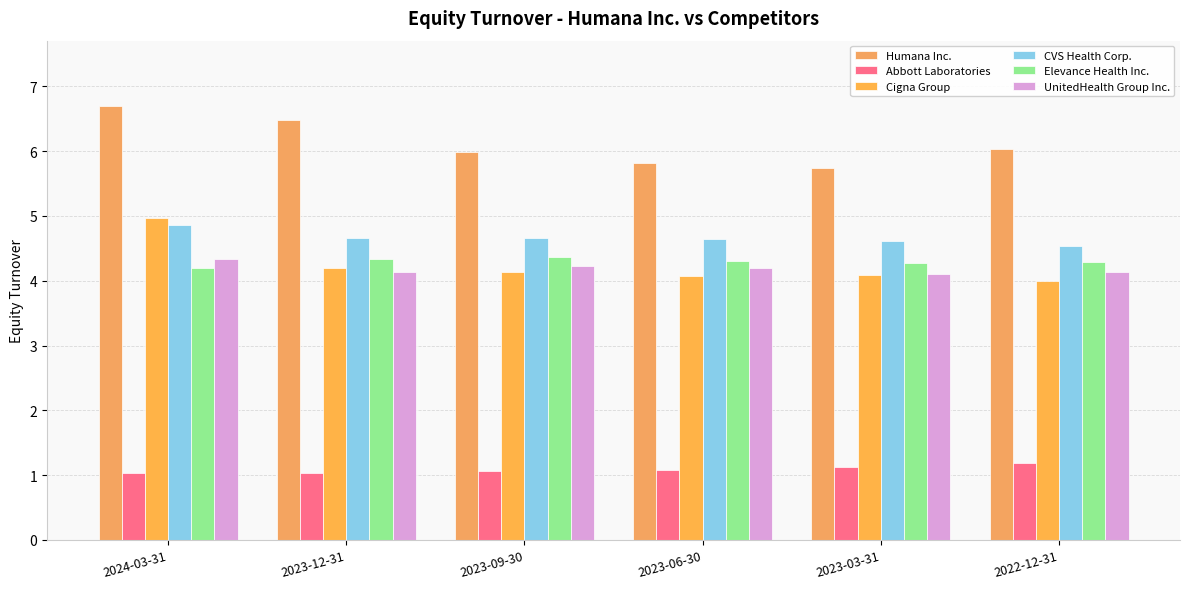

Reading left to right, transcribe all the data shown in this chart.

Humana Inc.: 2024-03-31=6.7	2023-12-31=6.5	2023-09-30=6.0	2023-06-30=5.8	2023-03-31=5.7	2022-12-31=6.0
Abbott Laboratories: 2024-03-31=1.0	2023-12-31=1.0	2023-09-30=1.1	2023-06-30=1.1	2023-03-31=1.1	2022-12-31=1.2
Cigna Group: 2024-03-31=5.0	2023-12-31=4.2	2023-09-30=4.1	2023-06-30=4.1	2023-03-31=4.1	2022-12-31=4.0
CVS Health Corp.: 2024-03-31=4.9	2023-12-31=4.7	2023-09-30=4.7	2023-06-30=4.7	2023-03-31=4.6	2022-12-31=4.5
Elevance Health Inc.: 2024-03-31=4.2	2023-12-31=4.3	2023-09-30=4.4	2023-06-30=4.3	2023-03-31=4.3	2022-12-31=4.3
UnitedHealth Group Inc.: 2024-03-31=4.3	2023-12-31=4.1	2023-09-30=4.2	2023-06-30=4.2	2023-03-31=4.1	2022-12-31=4.1